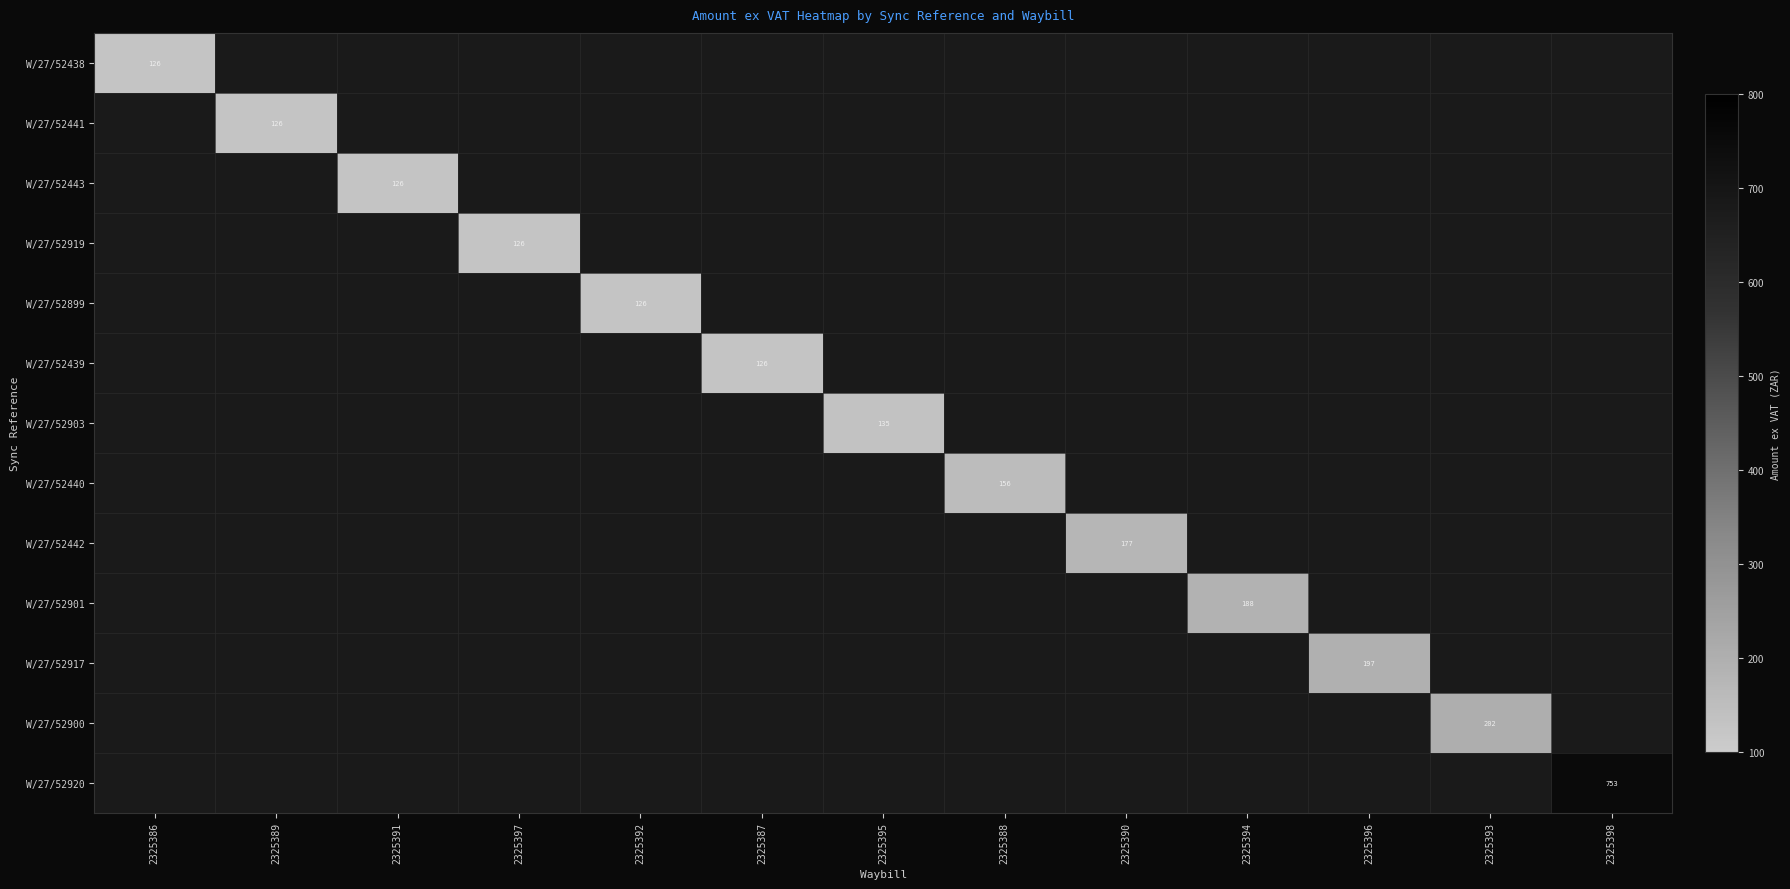

Between 2325386 and 2325392, which is larger?

2325392